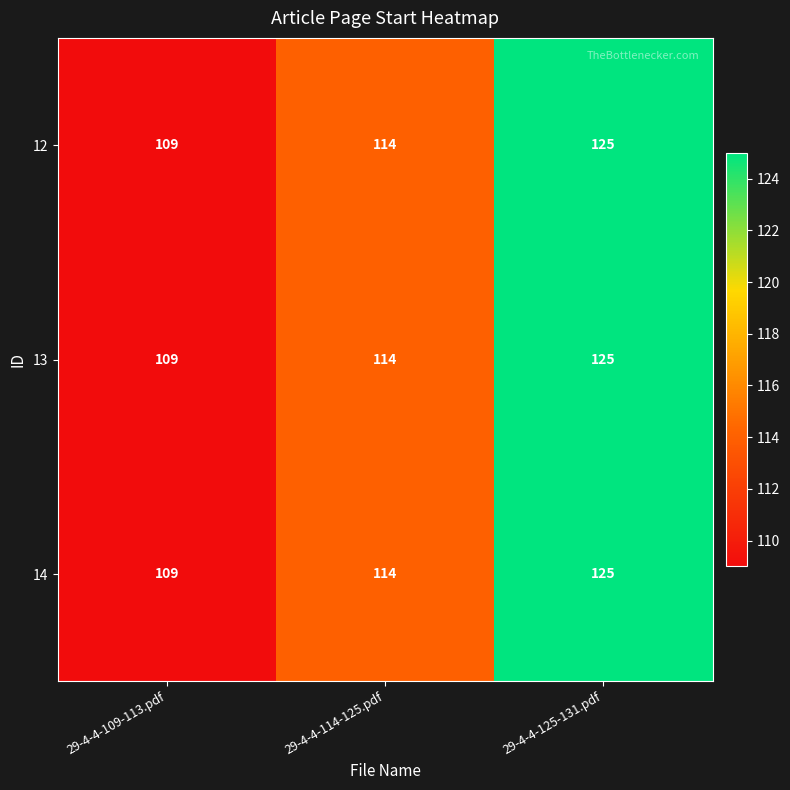

The 14 series shows 109 at 29-4-4-109-113.pdf. True or false?

True